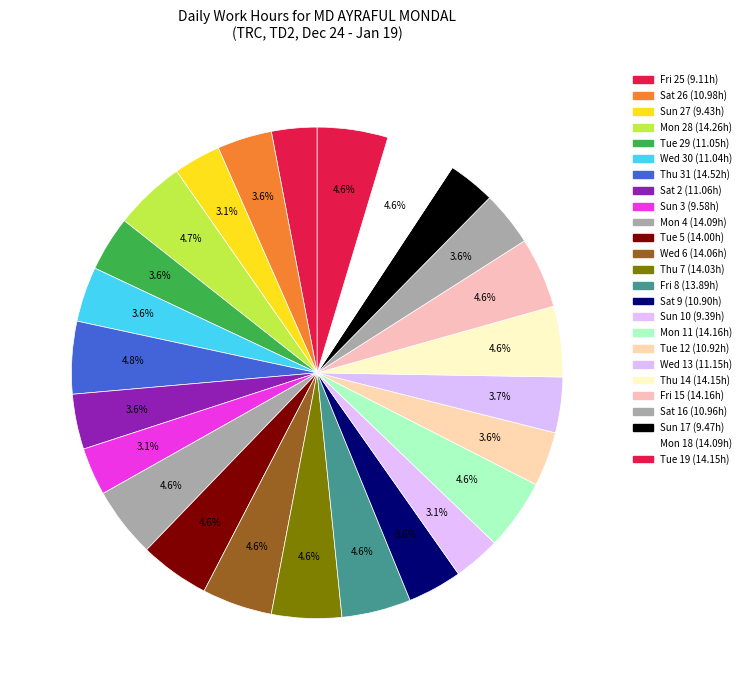

How many segments does this pie chart have?

25